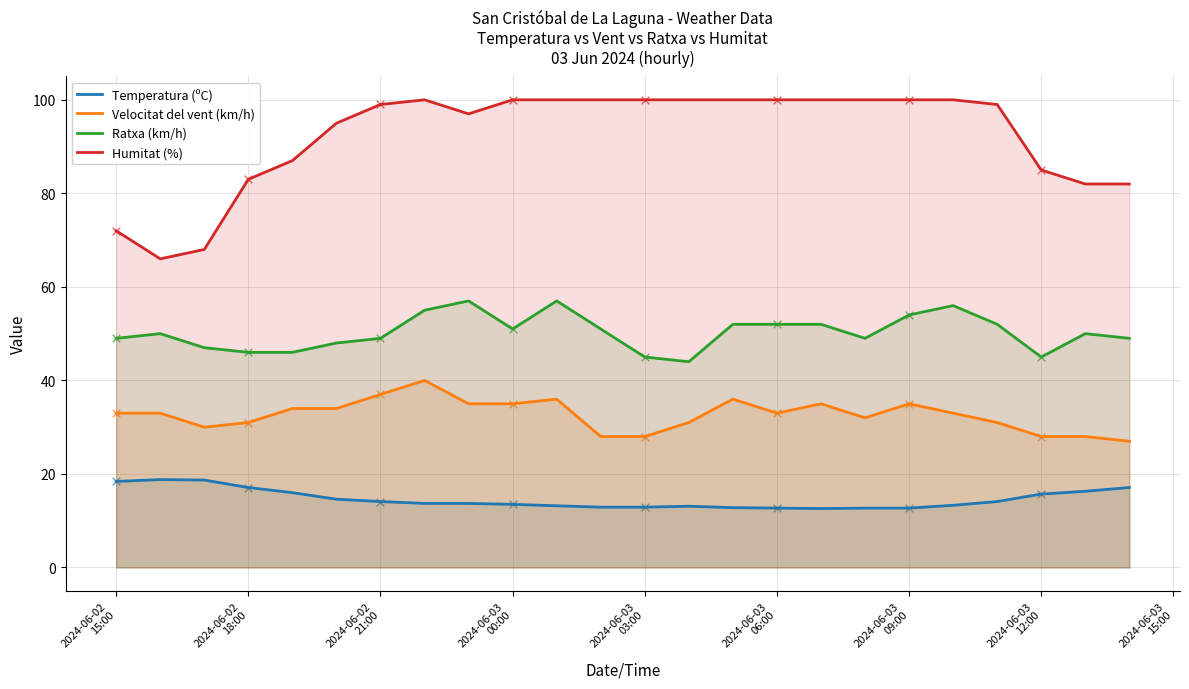

What are all the series names shown in the legend?

Temperatura (ºC), Velocitat del vent (km/h), Ratxa (km/h), Humitat (%)